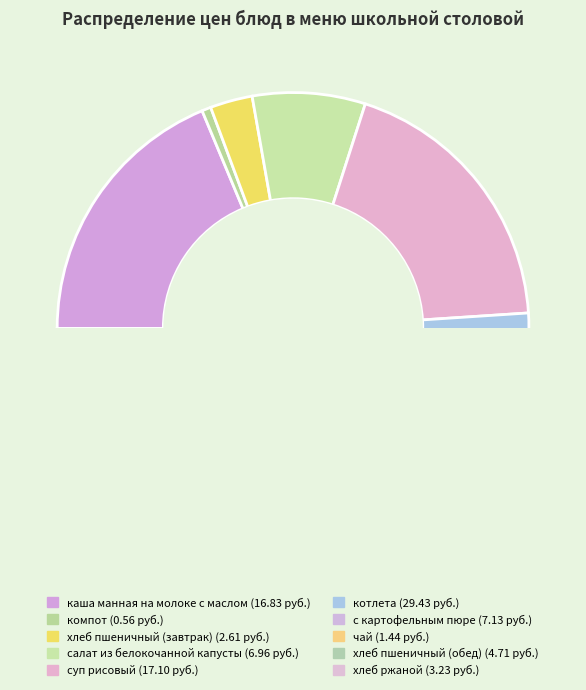

To the nearest percent, what is the combined percentage of котлета and хлеб ржаной?

36%